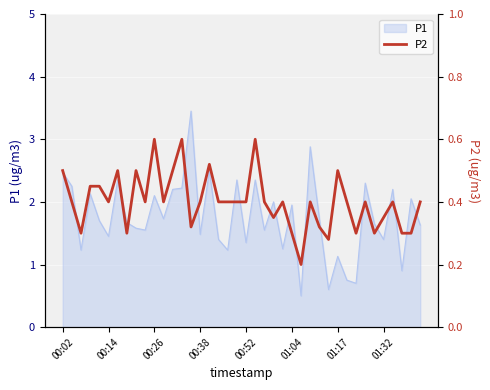

Count the values in the range 0 to 1.

40